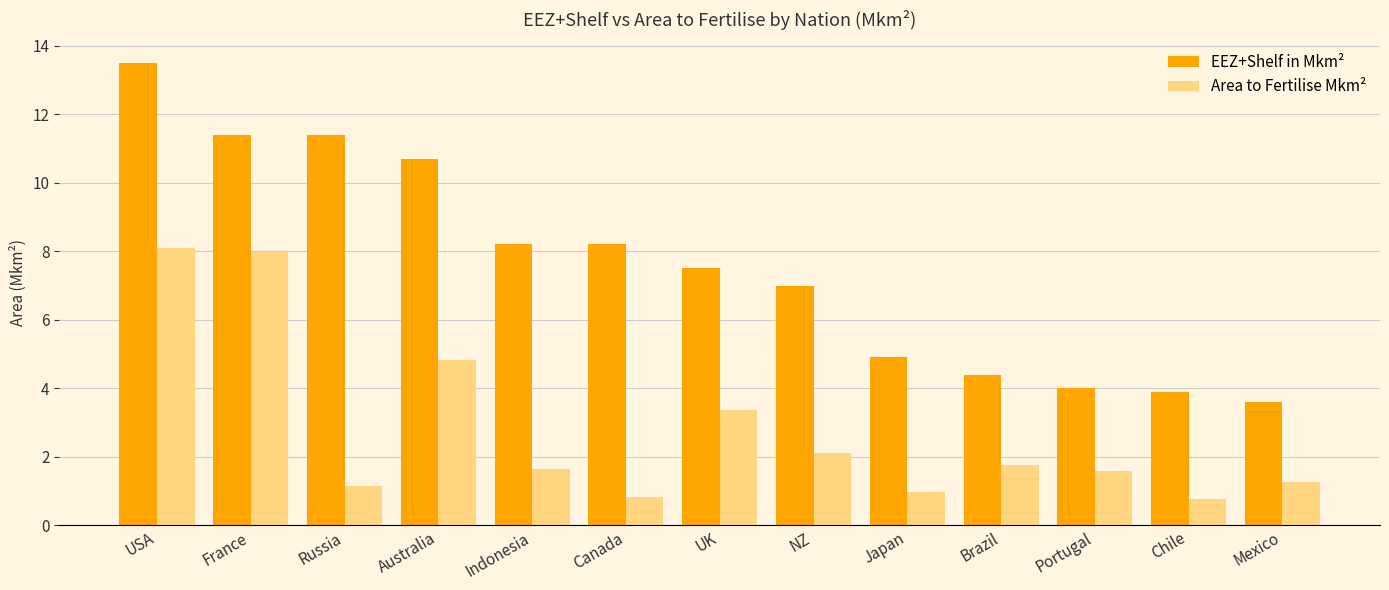

Which series has the largest total across all categories?

EEZ+Shelf in Mkm²